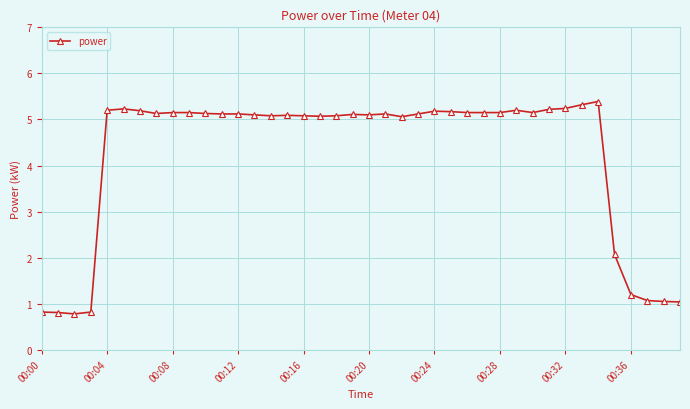

What is the greatest value displayed?

5.4